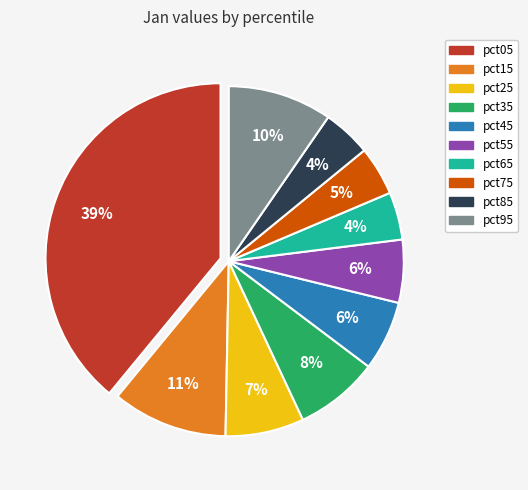

Is it true that pct85 is 4% of the pie?

True